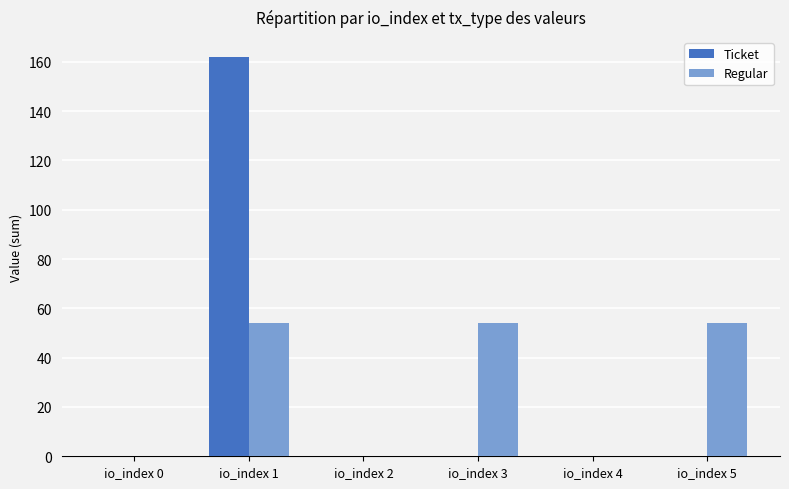

What is the maximum value for Regular?

54.0